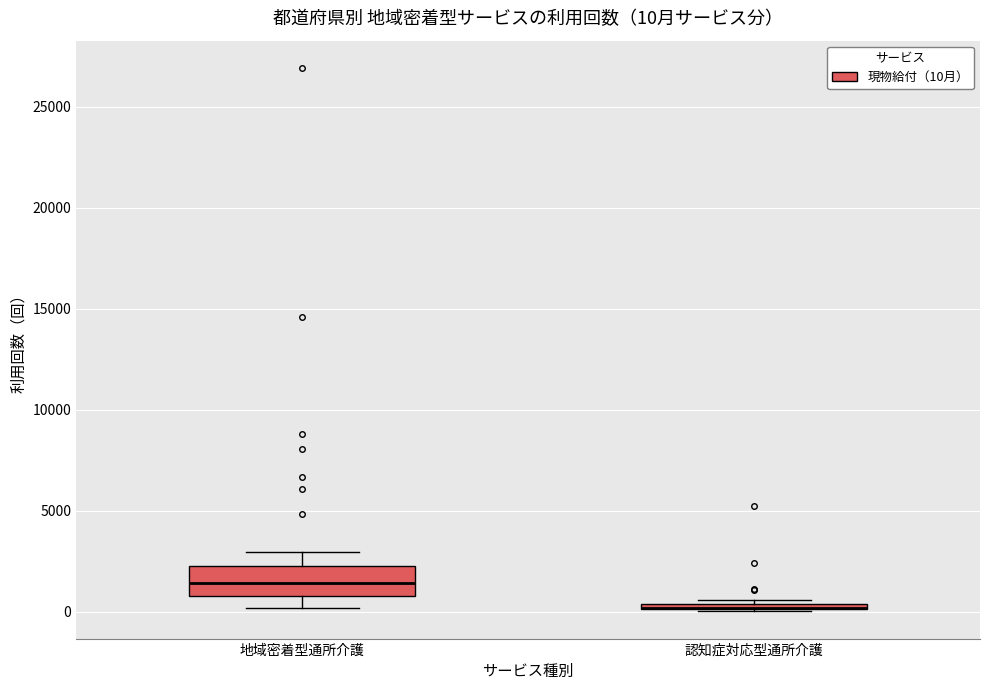

Which box is the tallest, from its lower edge to its upper edge?

地域密着型通所介護